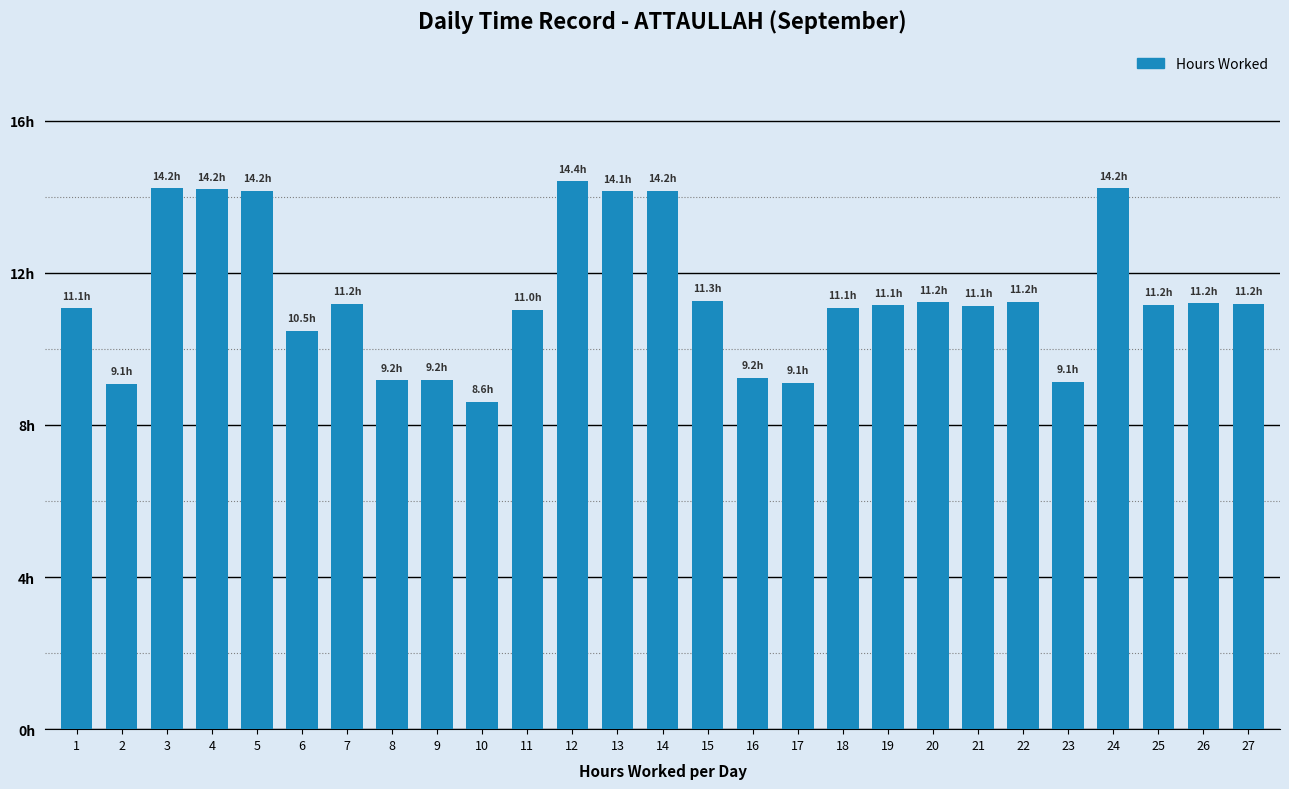

Which category has the highest value across all series?

12